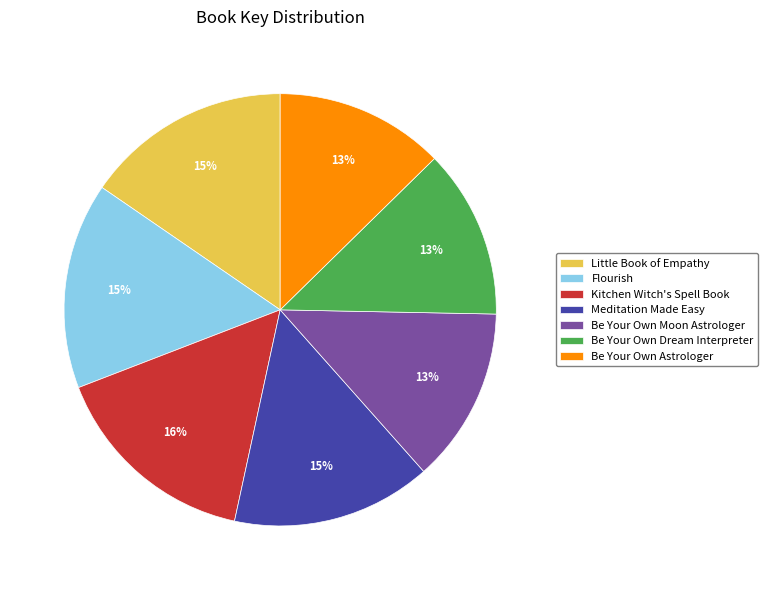

Approximately how many times larger is the value at Little Book of Empathy compared to Meditation Made Easy?

1.0